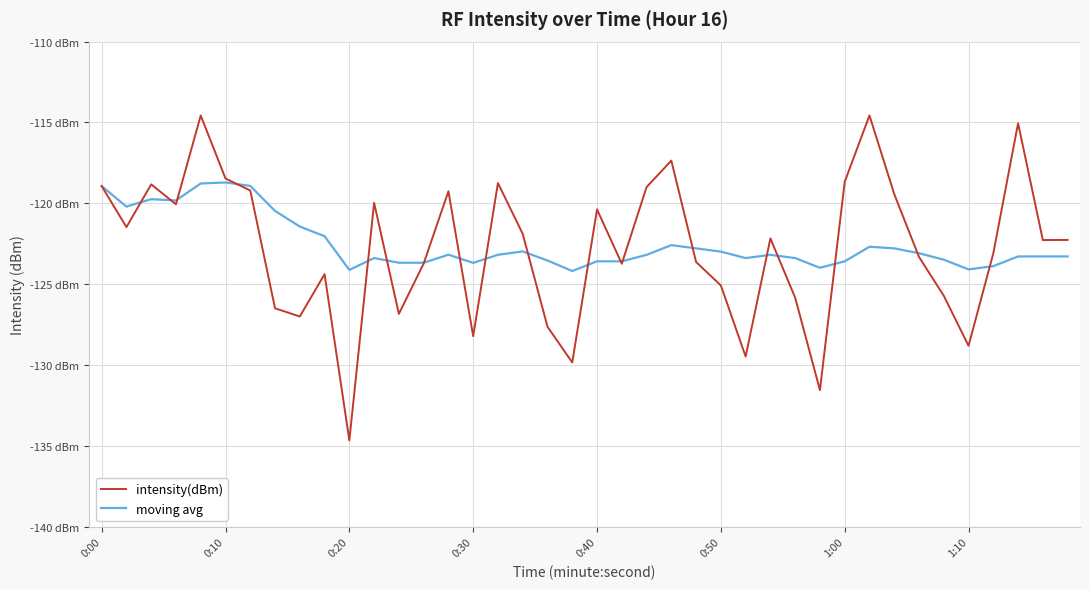

Reading left to right, list all the values displayed in this chart.

intensity(dBm): -118.9	-121.5	-118.8	-120.1	-114.6	-118.5	-119.2	-126.5	-127.0	-124.4	-134.7	-120.0	-126.8	-123.7	-119.3	-128.2	-118.7	-121.9	-127.6	-129.8	-120.4	-123.7	-119.0	-117.4	-123.6	-125.1	-129.5	-122.2	-125.8	-131.5	-118.7	-114.6	-119.4	-123.3	-125.7	-128.8	-123.1	-115.0	-122.3	-122.3
moving avg: -118.9	-120.2	-119.7	-119.8	-118.8	-118.7	-118.9	-120.5	-121.4	-122.0	-124.1	-123.4	-123.7	-123.7	-123.2	-123.7	-123.2	-123.0	-123.5	-124.2	-123.6	-123.6	-123.2	-122.6	-122.8	-123.0	-123.4	-123.2	-123.4	-124.0	-123.6	-122.7	-122.8	-123.1	-123.5	-124.1	-123.9	-123.3	-123.3	-123.3